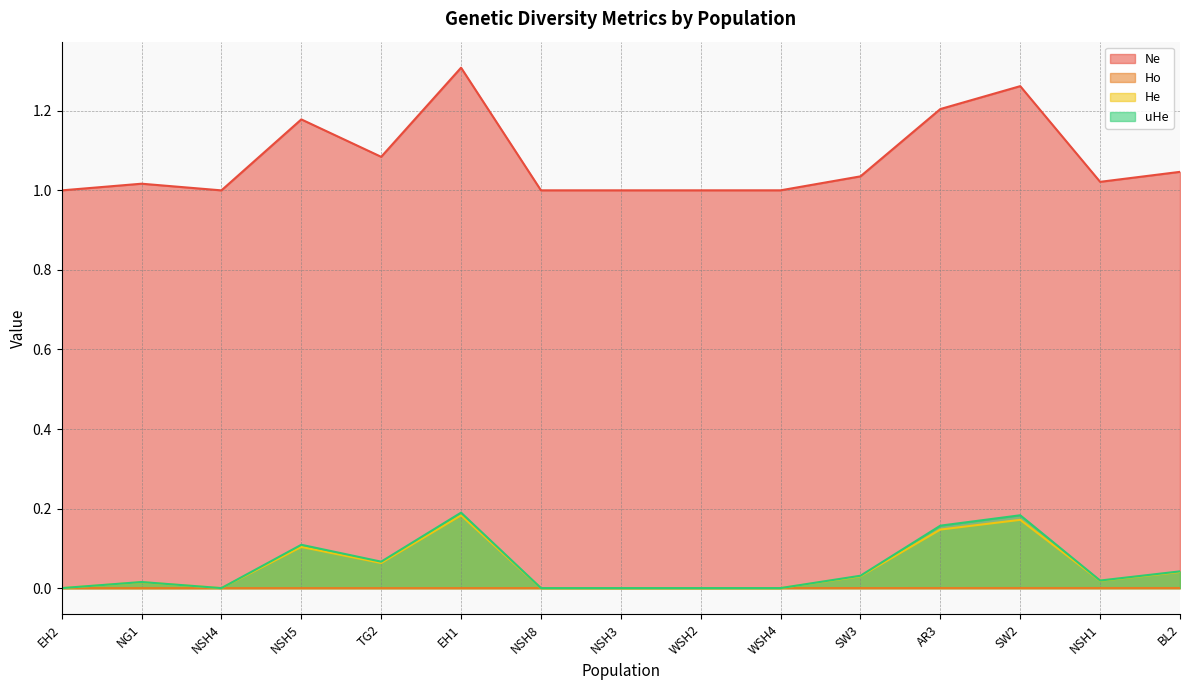

True or false: Ho has more than 2 interior local peaks.

False